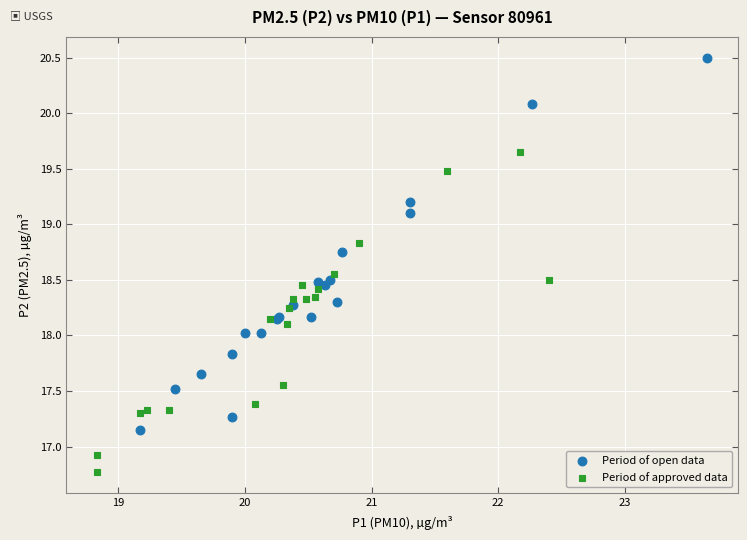

Which series contains the highest Y value?

Period of open data